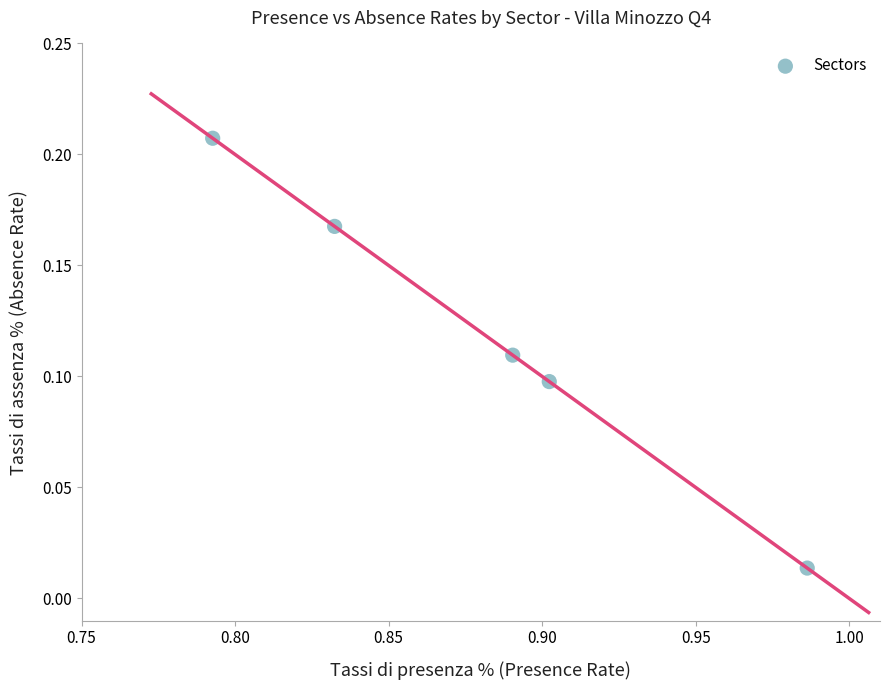

What is the average X value?

0.9